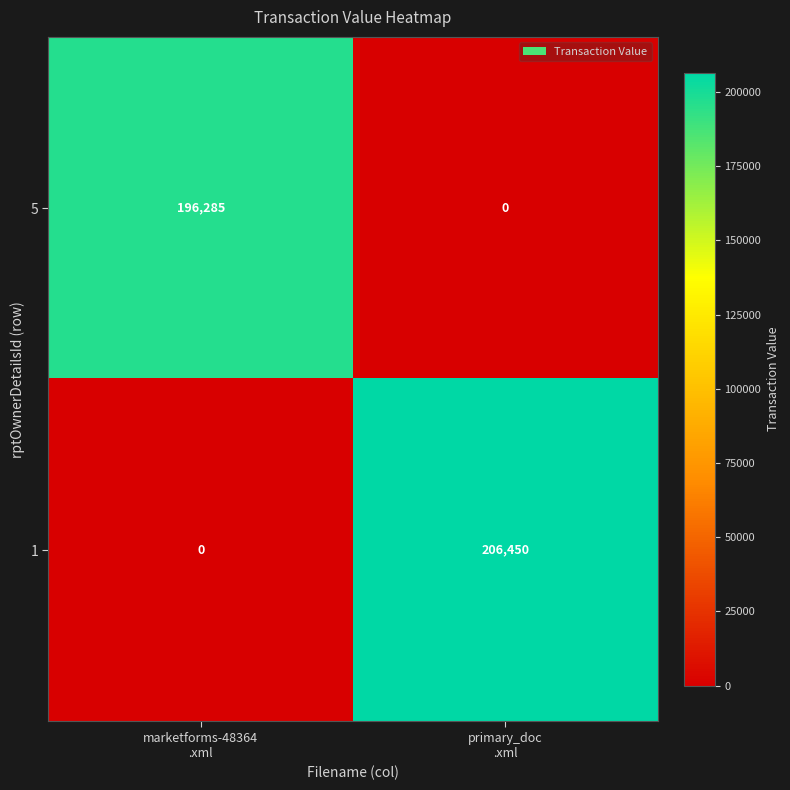

What is the maximum value shown in the chart?

206450